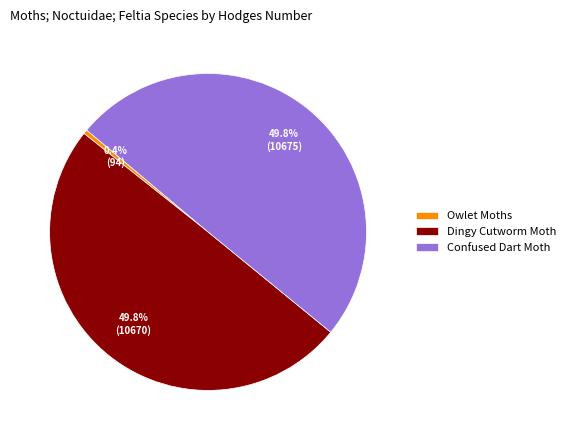

Which slice is the smallest?

Owlet Moths